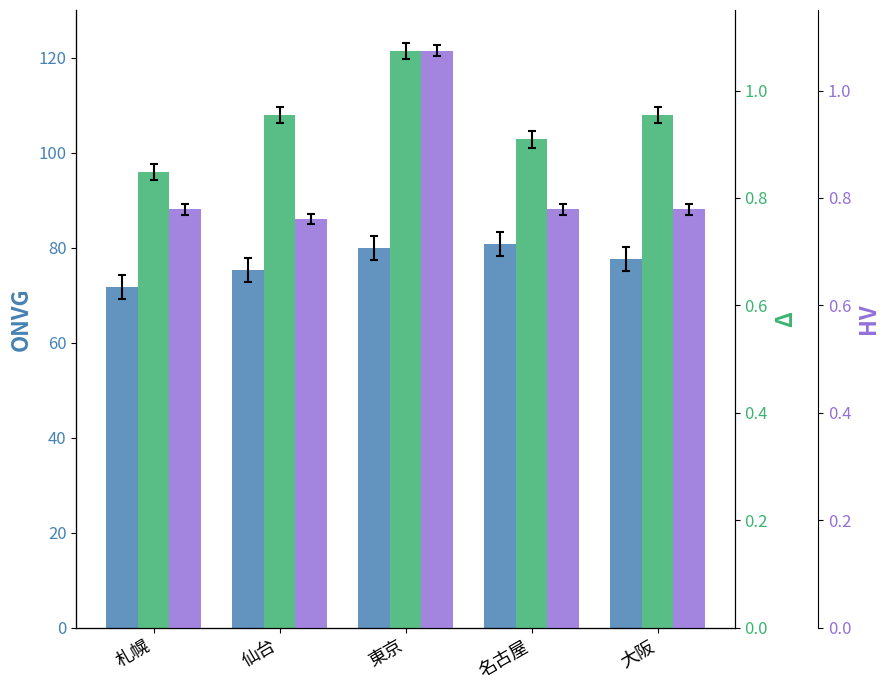

How many bars are there in total?

15